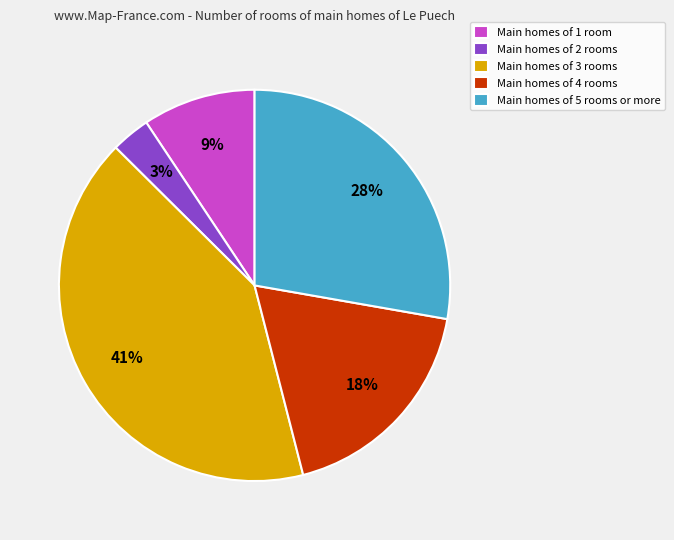

To the nearest percent, what is the difference between the largest and smallest slice percentages?

38%